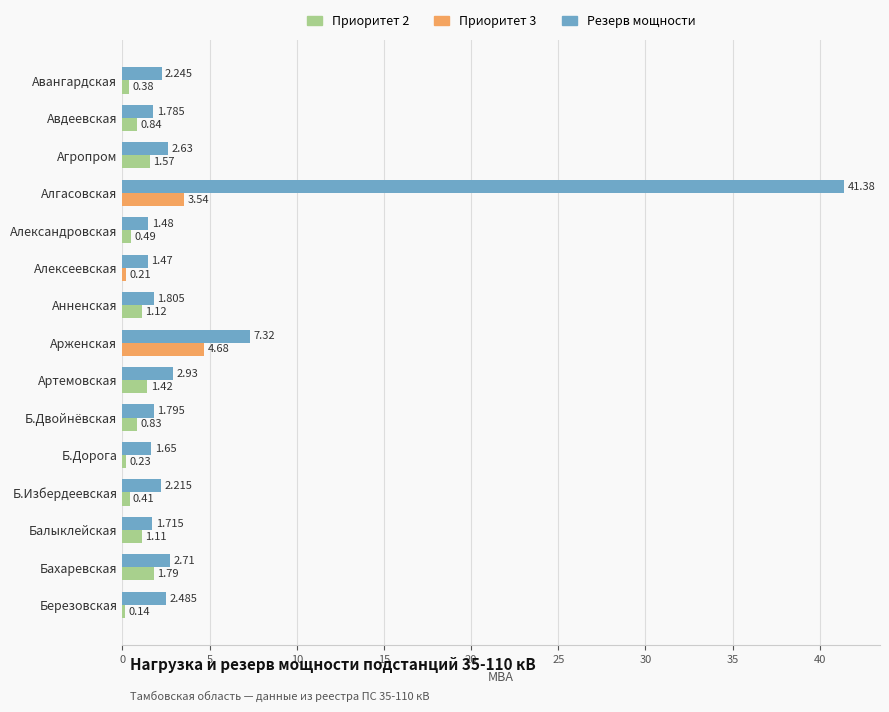

Which label corresponds to the largest value in the chart?

Алгасовская